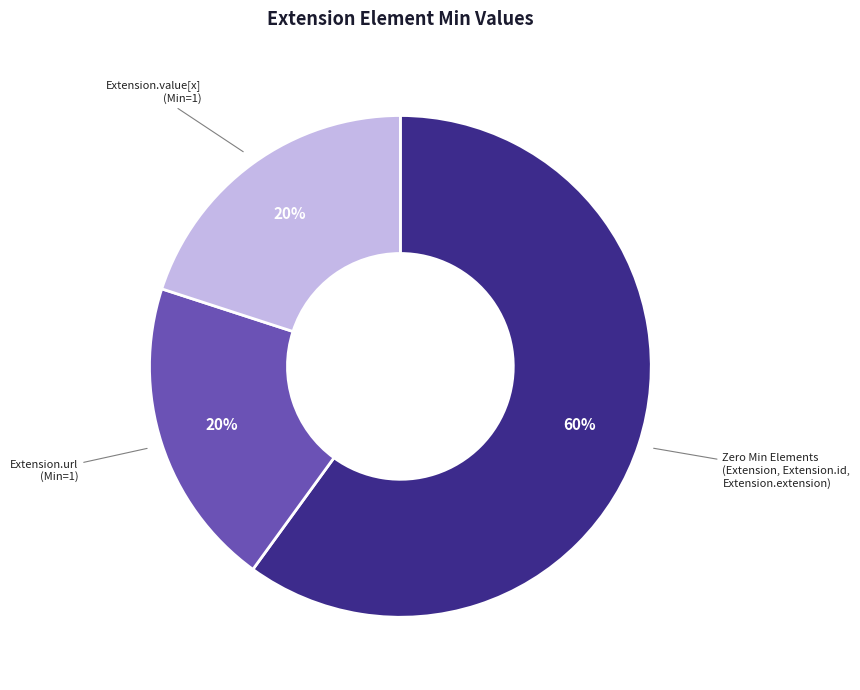

Is the sum of Extension.value[x] (Min=1) and Extension.url (Min=1) greater than half?

No